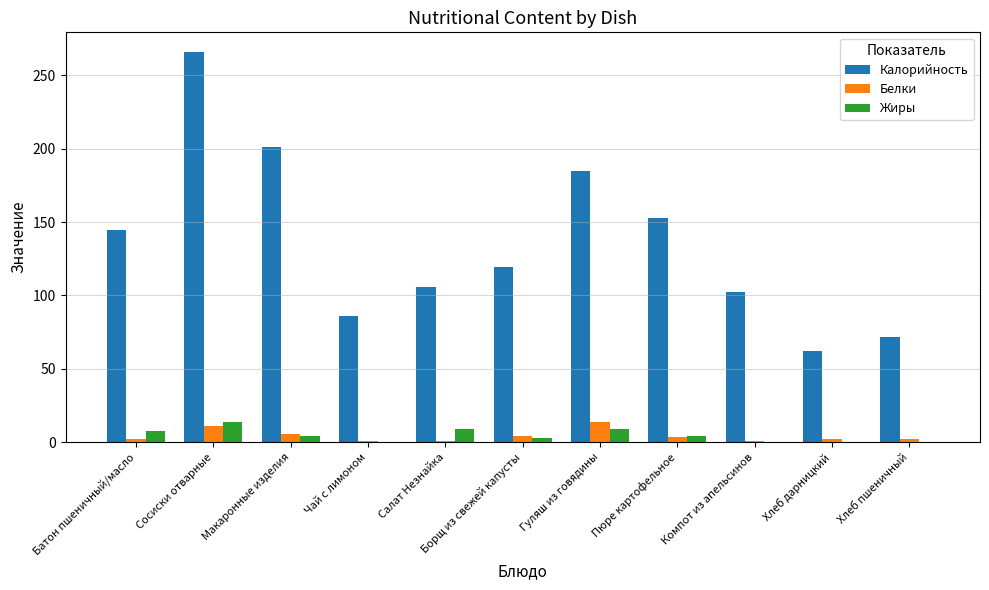

Which category has the highest value across all series?

Сосиски отварные